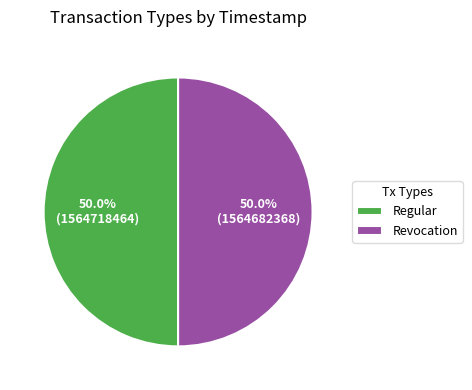

True or false: Revocation accounts for 62% of the total.

False